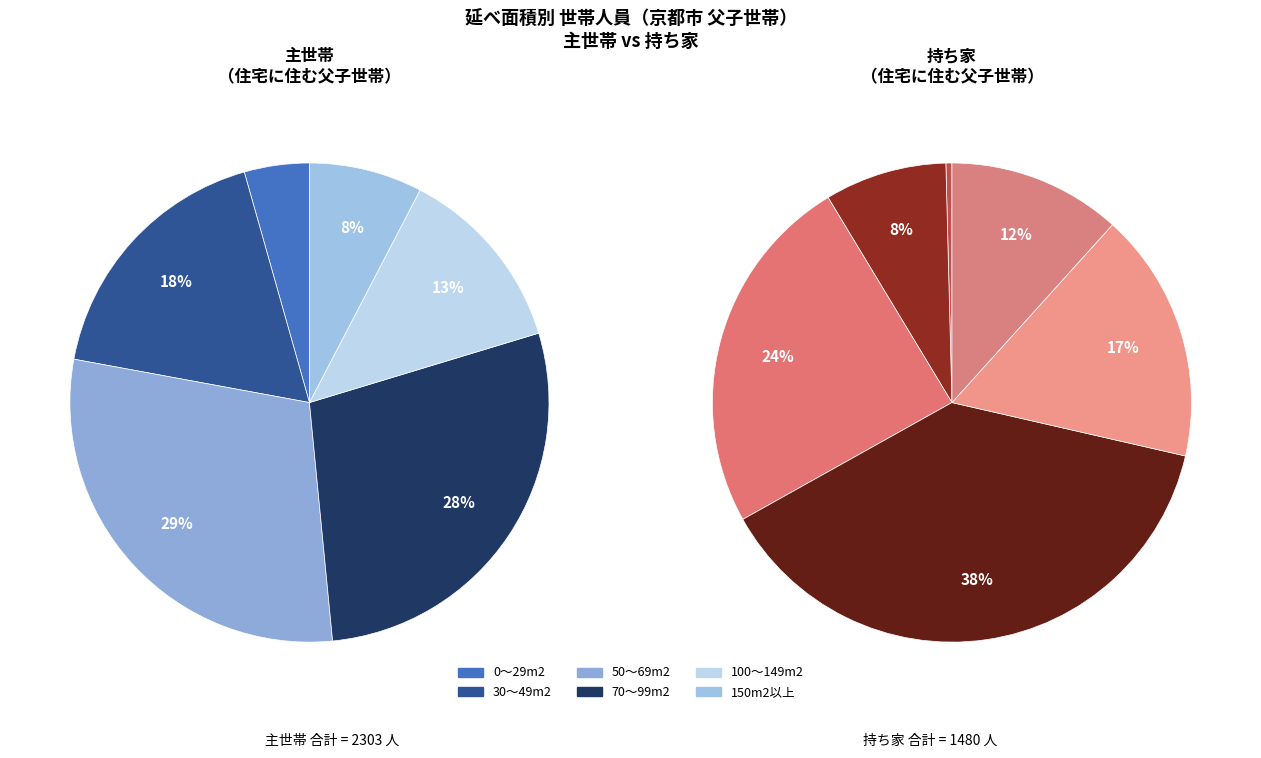

Is there a majority slice in this chart?

No